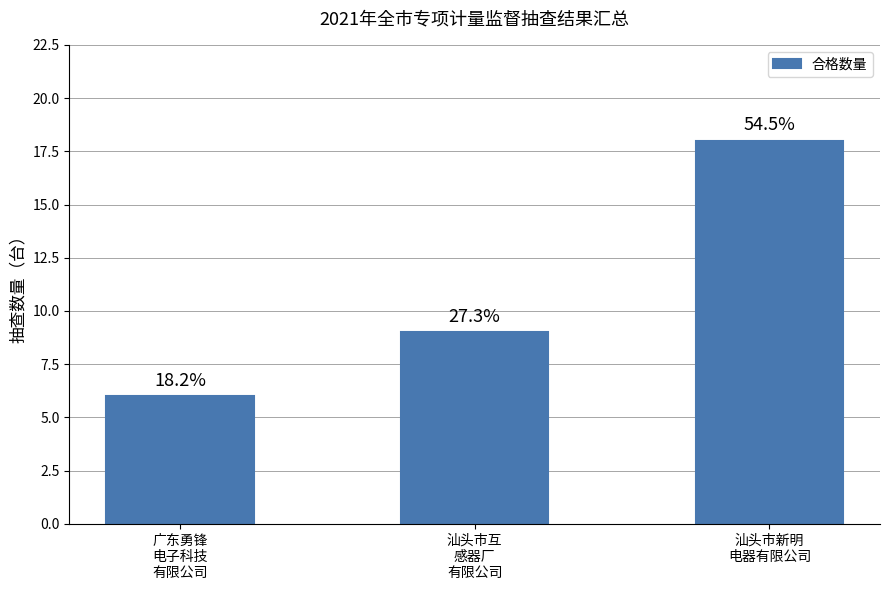

What is the label of the 2nd bar from the left?

汕头市互
感器厂
有限公司